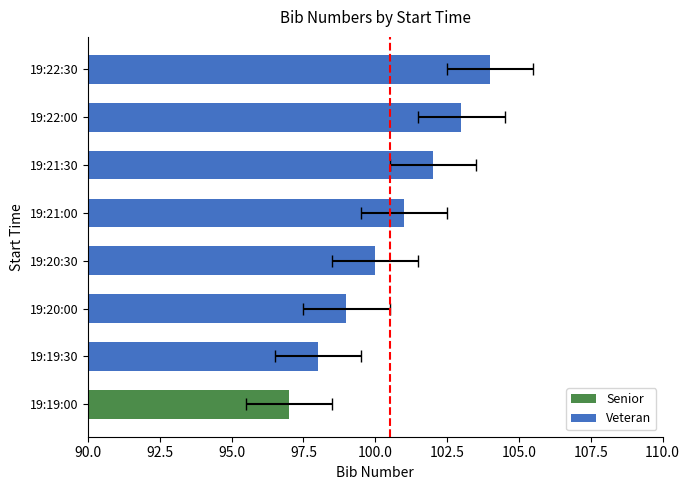

Count the values in the range 99 to 103.

5